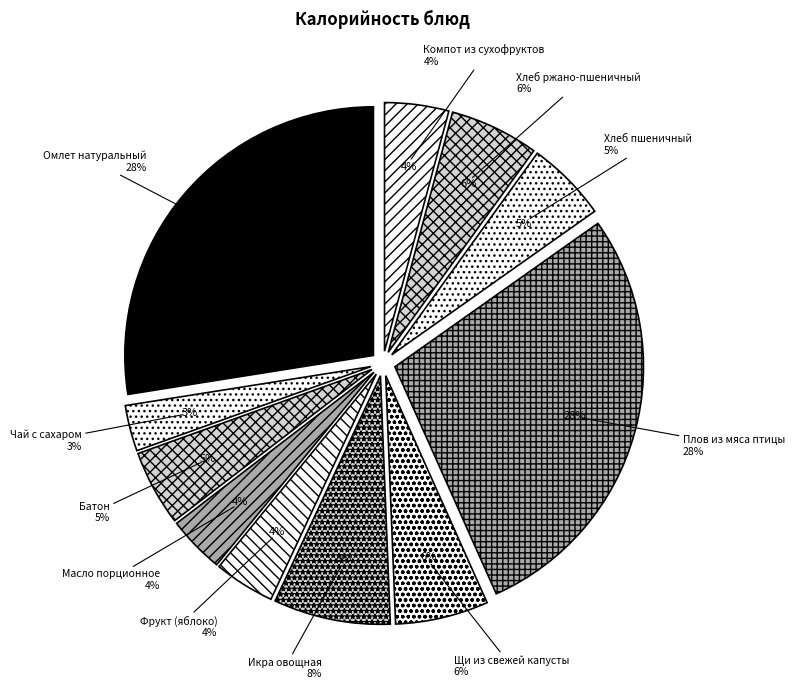

To the nearest percent, what portion does Щи из свежей капусты represent?

6%